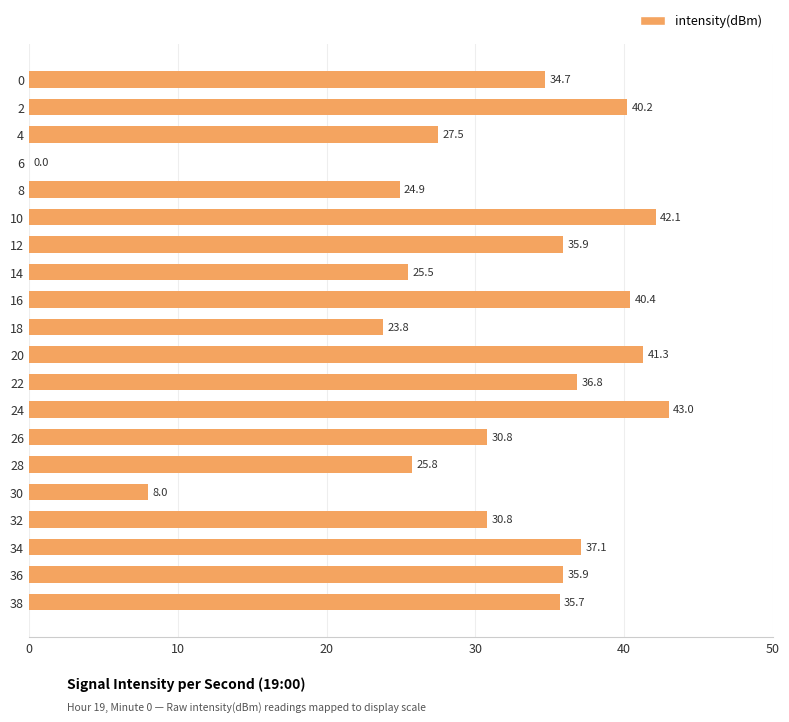

What is the greatest value displayed?

43.0